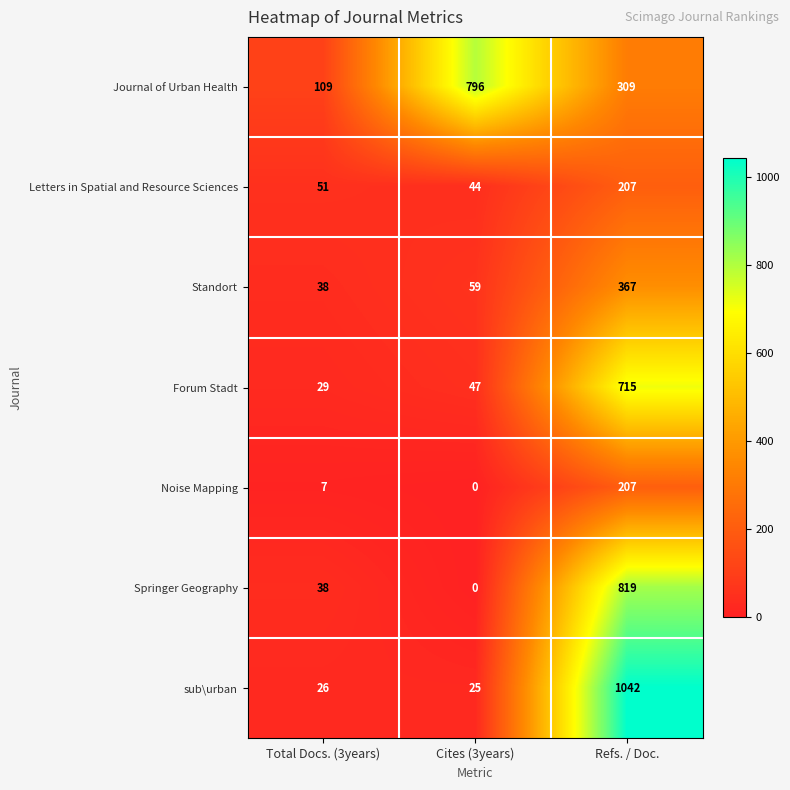

At which category does the chart reach its minimum across all series?

Cites (3years)